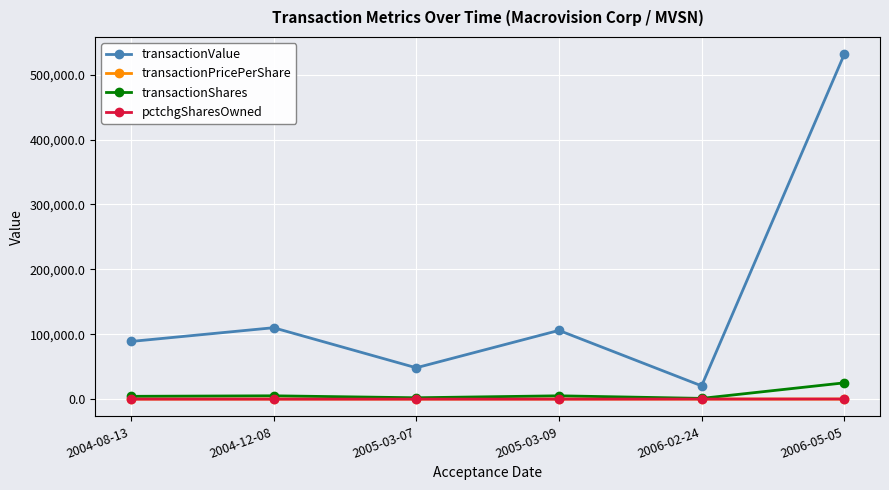

At which label does transactionValue reach its peak?

2006-05-05